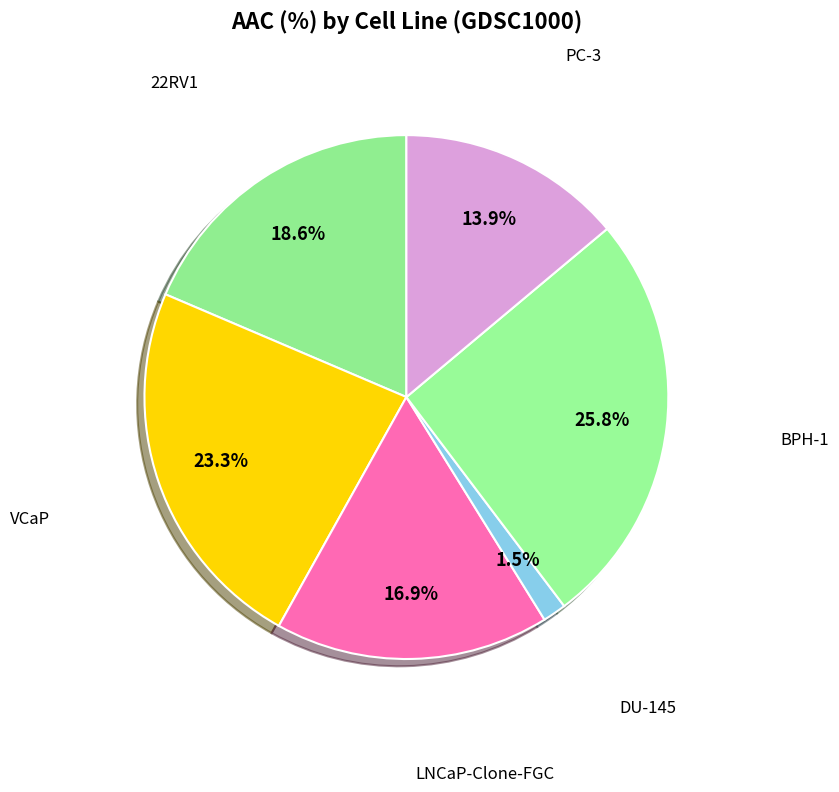

How many segments does this pie chart have?

6